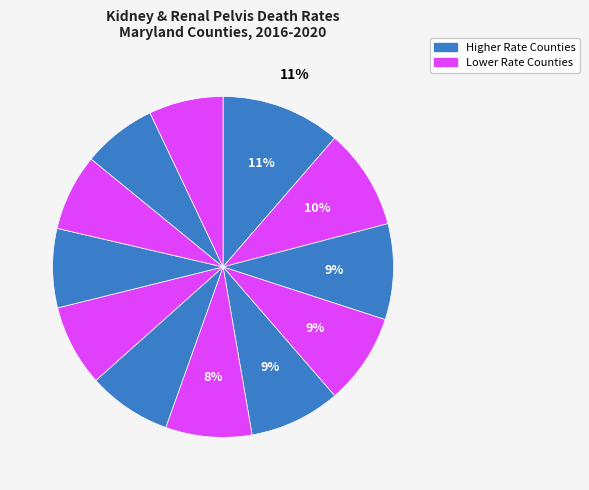

How many slices are in this pie chart?

12